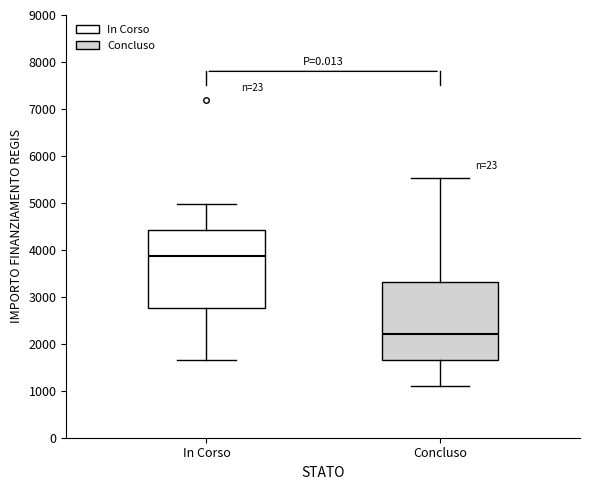

Where does the median line of the box for Concluso sit on the y-axis? The values are not printed on the chart, so give them approximately, as read against the axis.

2200